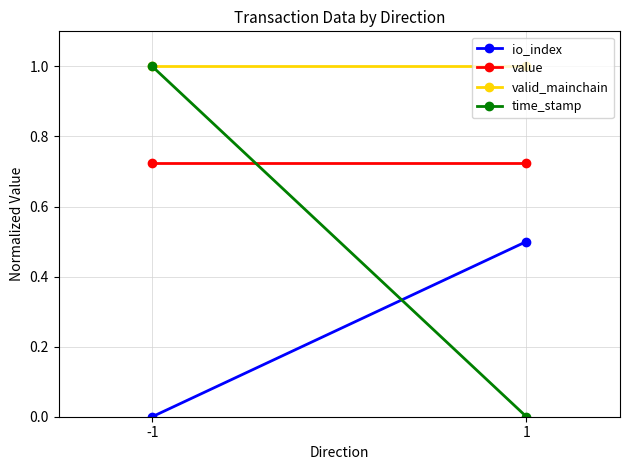

At which label does value reach its peak?

-1